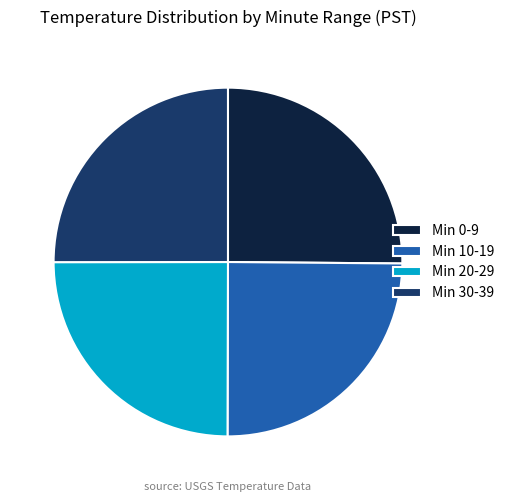

Is it true that Min 30-39 is 20% of the pie?

False